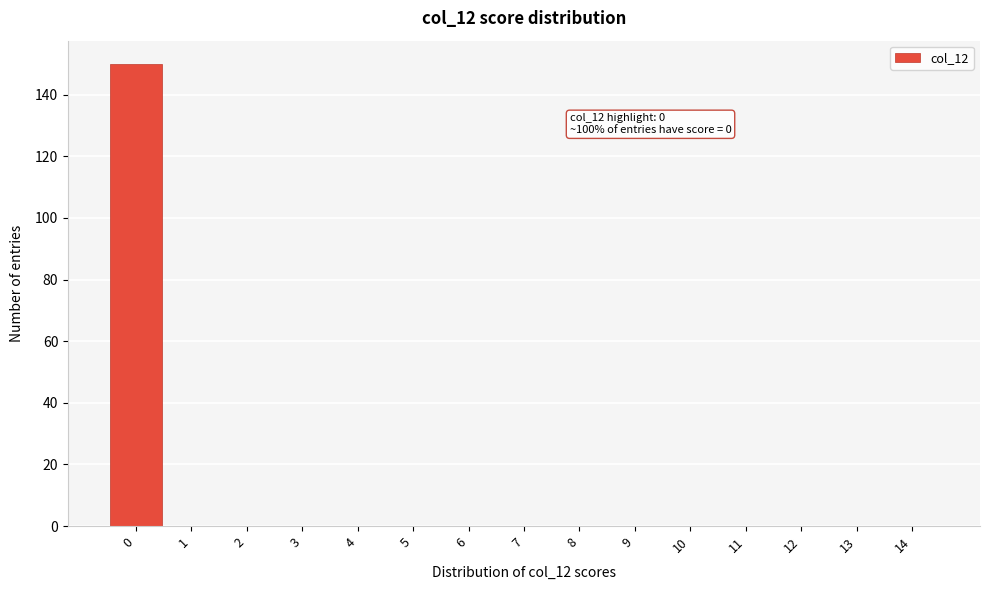

Reading left to right, extract all data points from this chart.

0=150	1=0	2=0	3=0	4=0	5=0	6=0	7=0	8=0	9=0	10=0	11=0	12=0	13=0	14=0